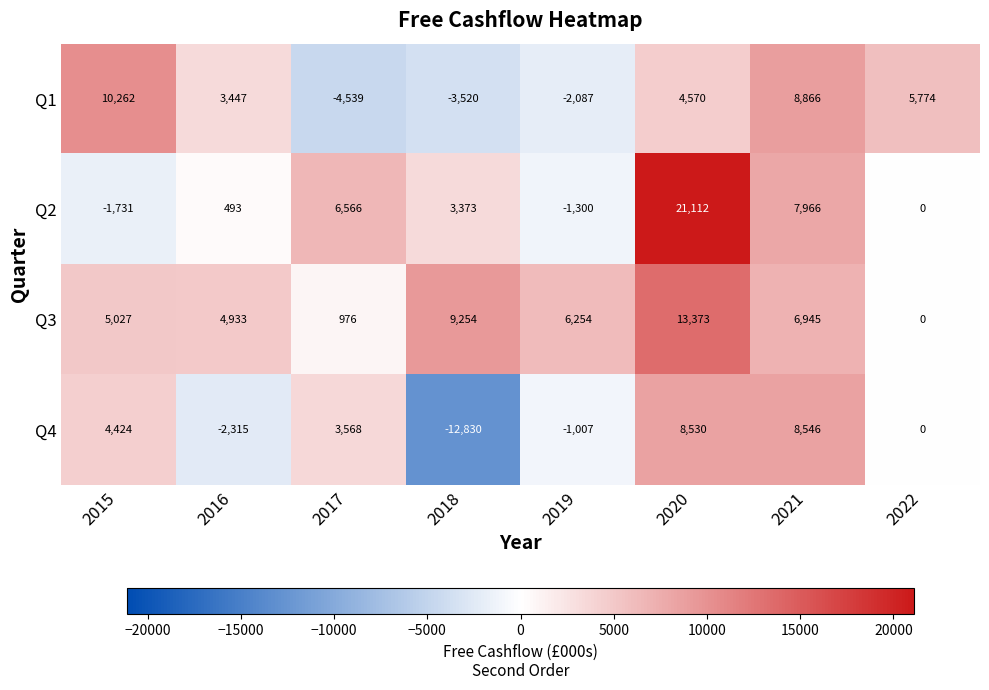

Between 2019 and 2022, which series saw the biggest shift?

Q1